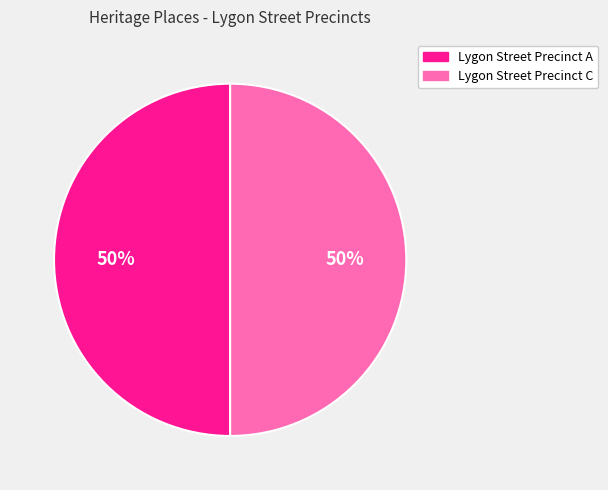

To the nearest percent, what percentage of the pie is Lygon Street Precinct A?

50%